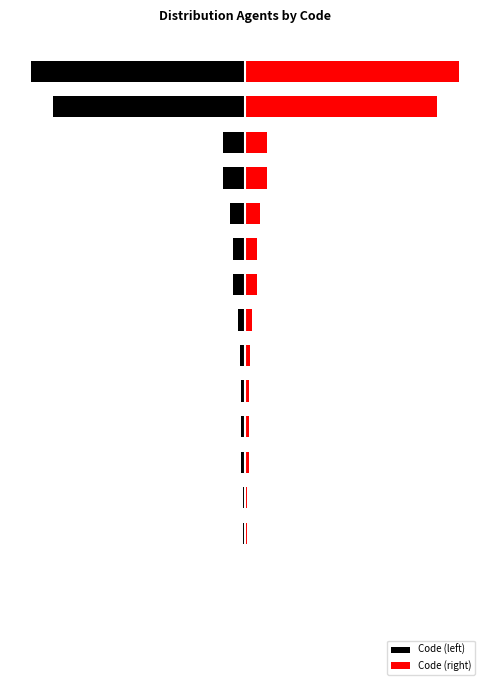

Which series changed the most between 11 and 16?

Code (left)